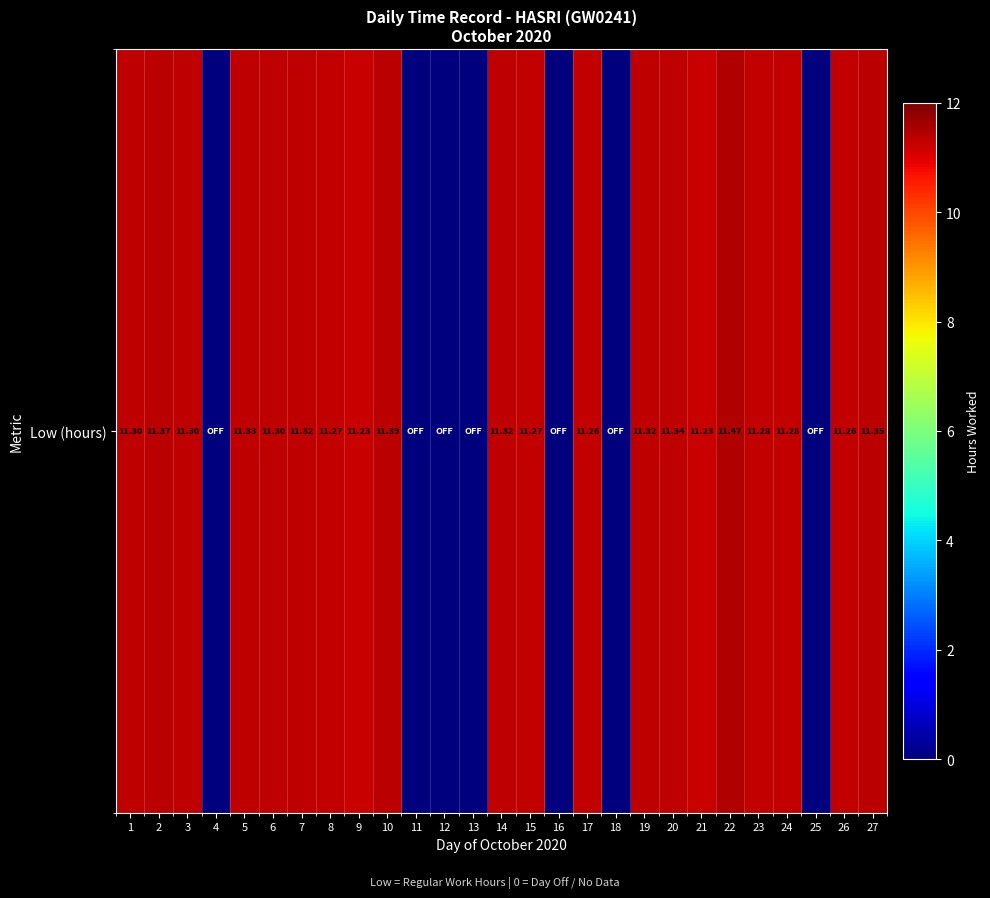

What is the difference between the second highest and second lowest values?

11.4